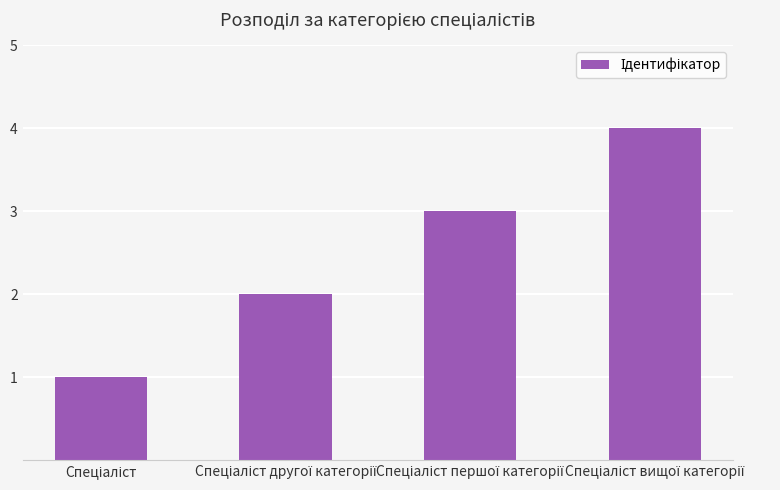

What is the difference between the maximum and minimum values?

3